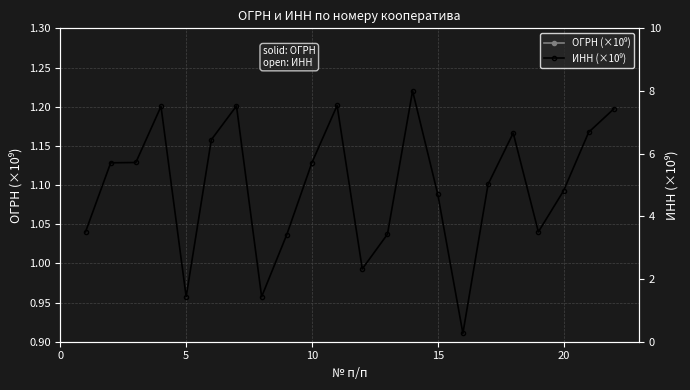

What is the difference between the maximum and minimum values in the ИНН (×10⁹) series?

7.7